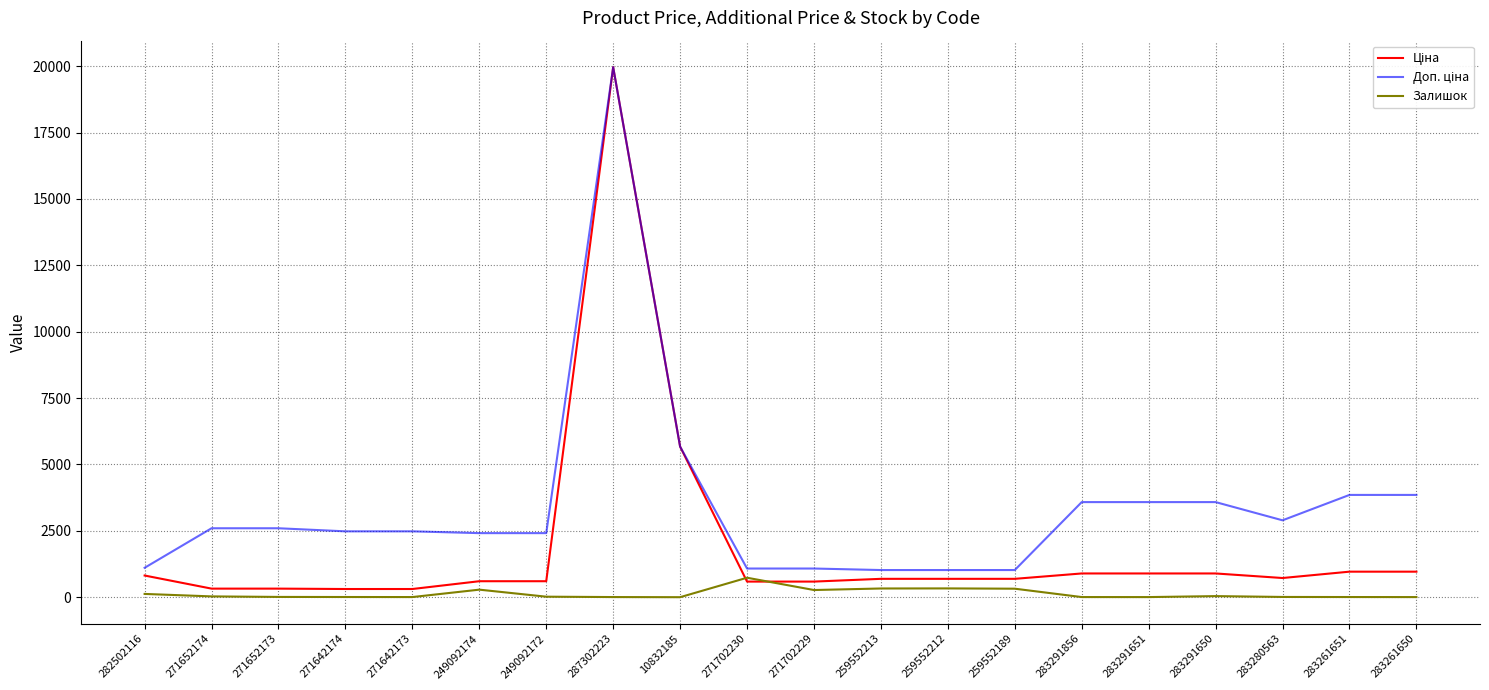

At which category is the sum across all series the highest?

287302223